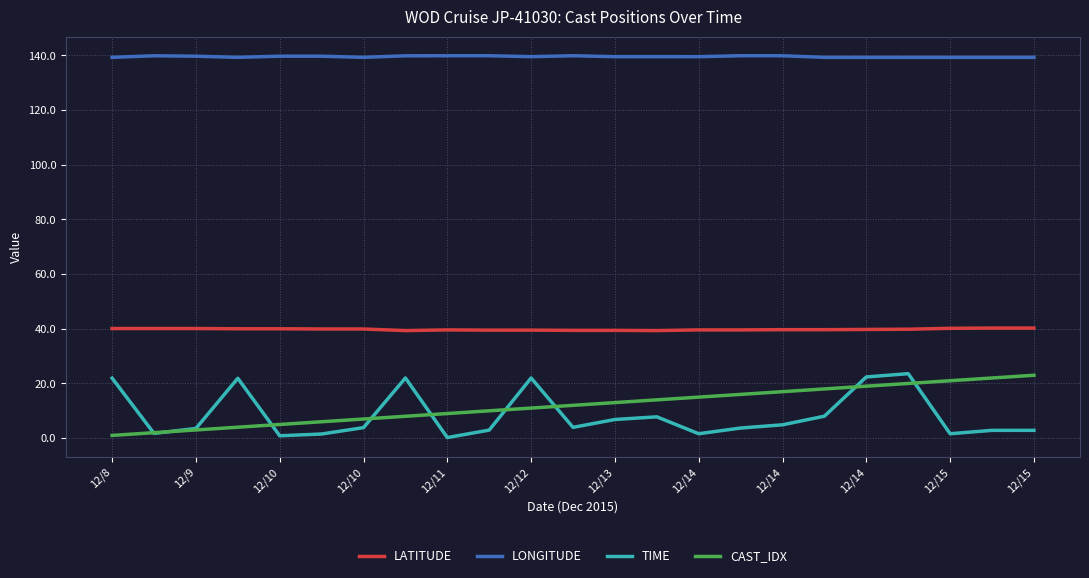

Which series has the largest total across all categories?

LONGITUDE